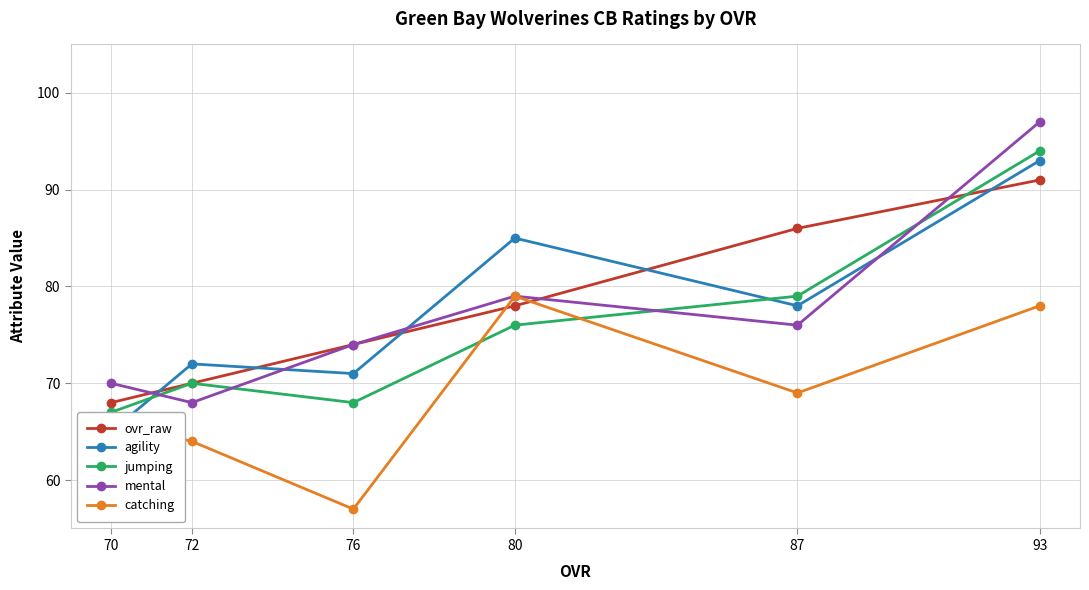

In mental, how many points are higher than both neighbors (excluding endpoints)?

1